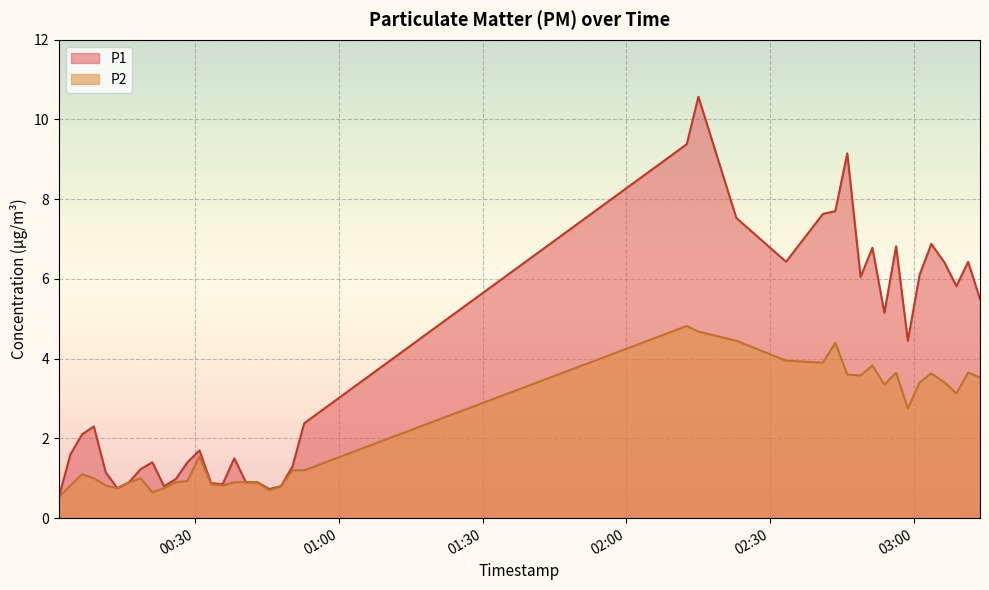

At how many categories does at least one series exceed 4?

18